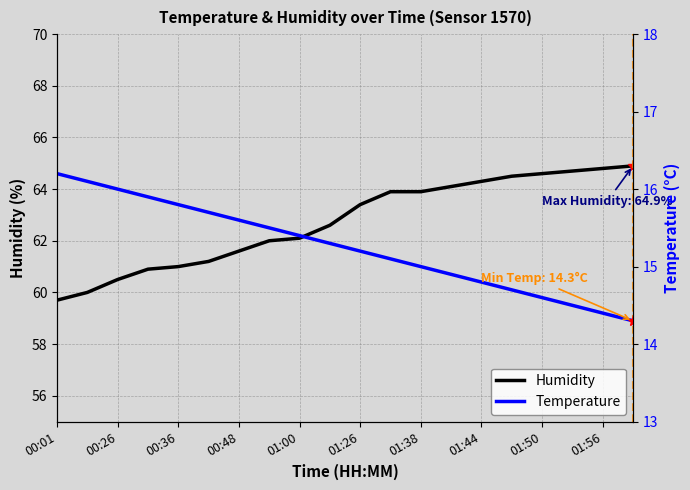

The value of Humidity at 01:00 is 24.5. True or false?

False